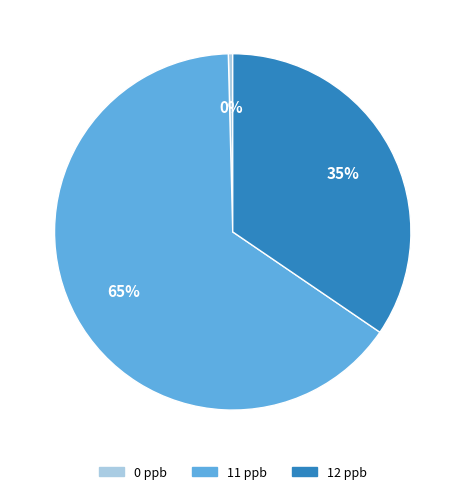

To the nearest percent, what is the average slice percentage?

33%